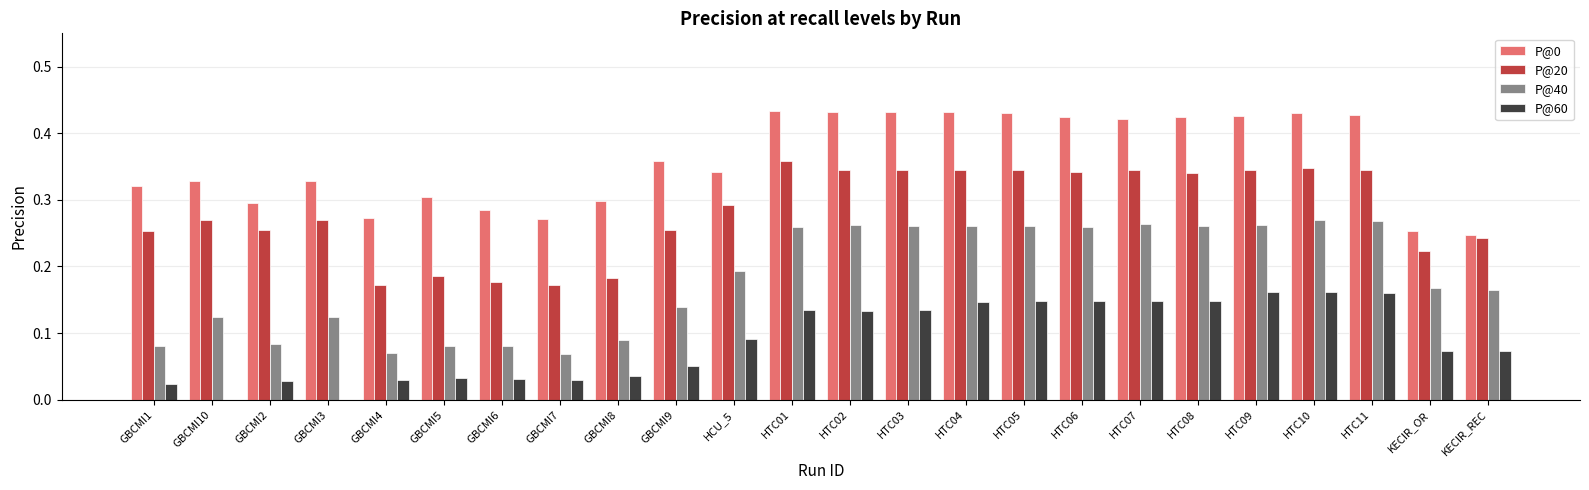

What is the total value across all series at KECIR_REC?

0.7